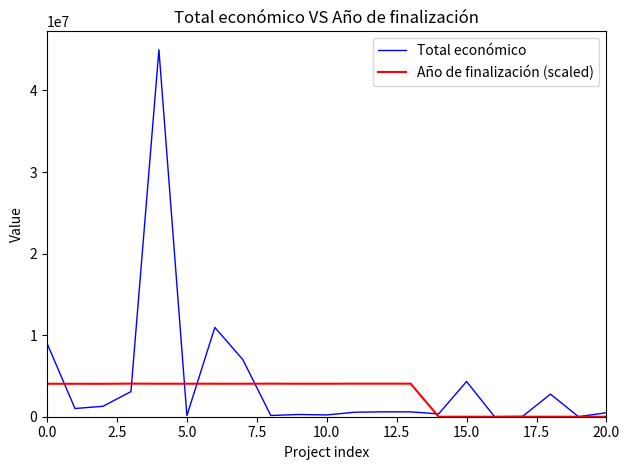

What is the lowest value of the Total económico series?

5000